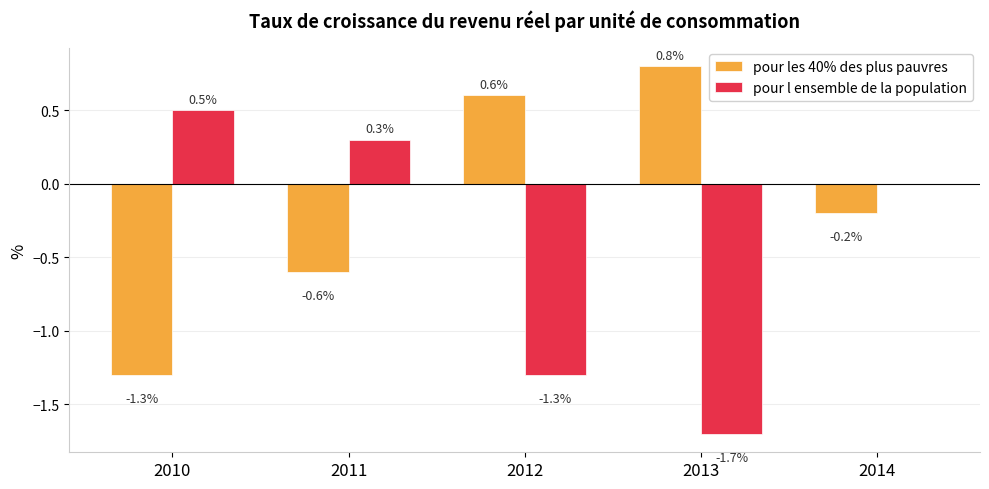

What is the sum of all pour l ensemble de la population values?

-2.2